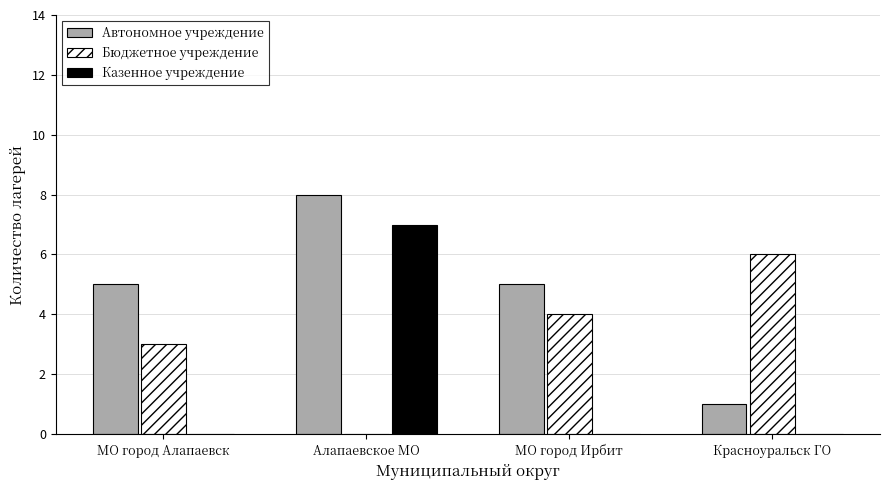

What is the greatest value displayed?

8